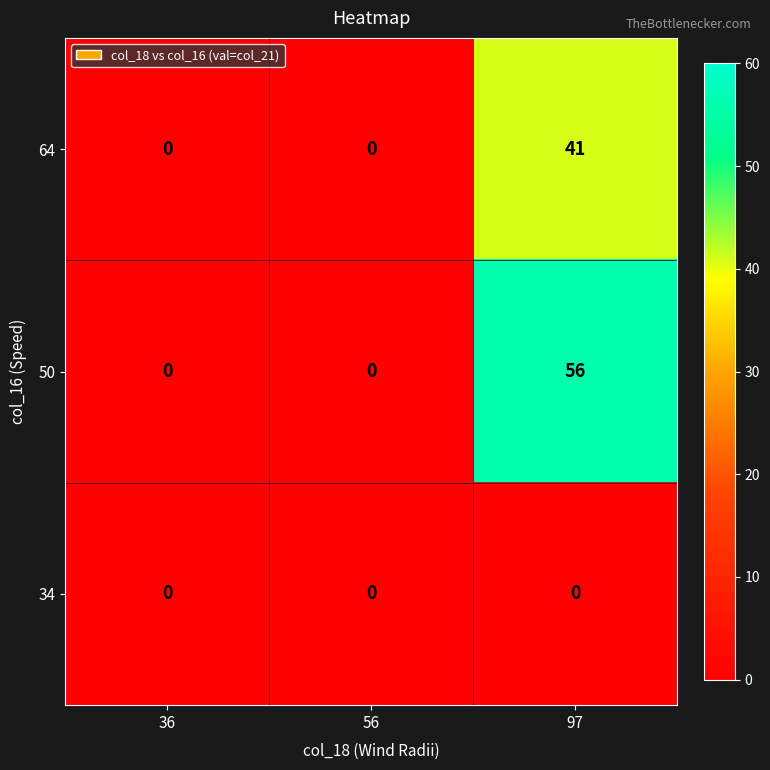

Reading left to right, transcribe all the data shown in this chart.

64: 36=0	56=0	97=41
50: 36=0	56=0	97=56
34: 36=0	56=0	97=0